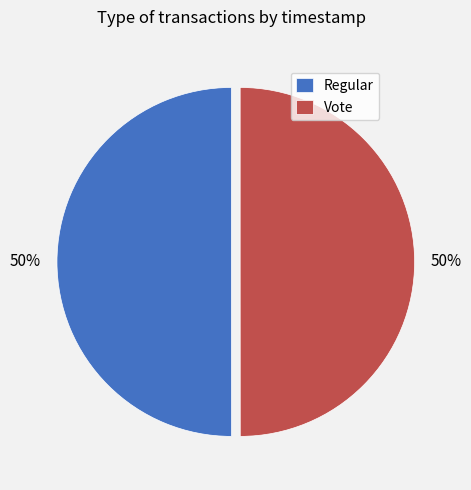

Combined, do Vote and Regular account for over 50%?

Yes